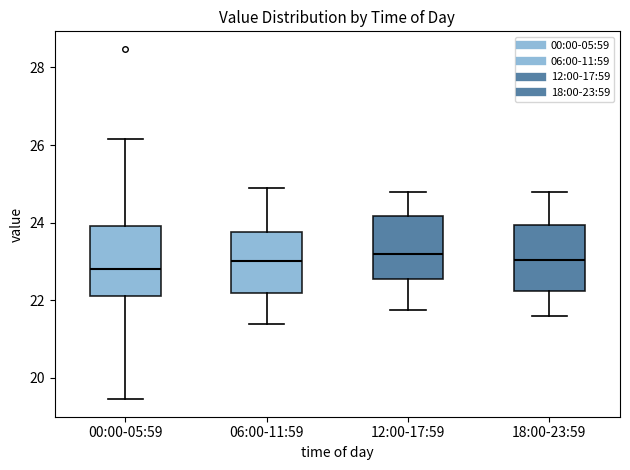

Where does the lower whisker of the box for 12:00-17:59 end on the y-axis? The values are not printed on the chart, so give them approximately, as read against the axis.

21.8